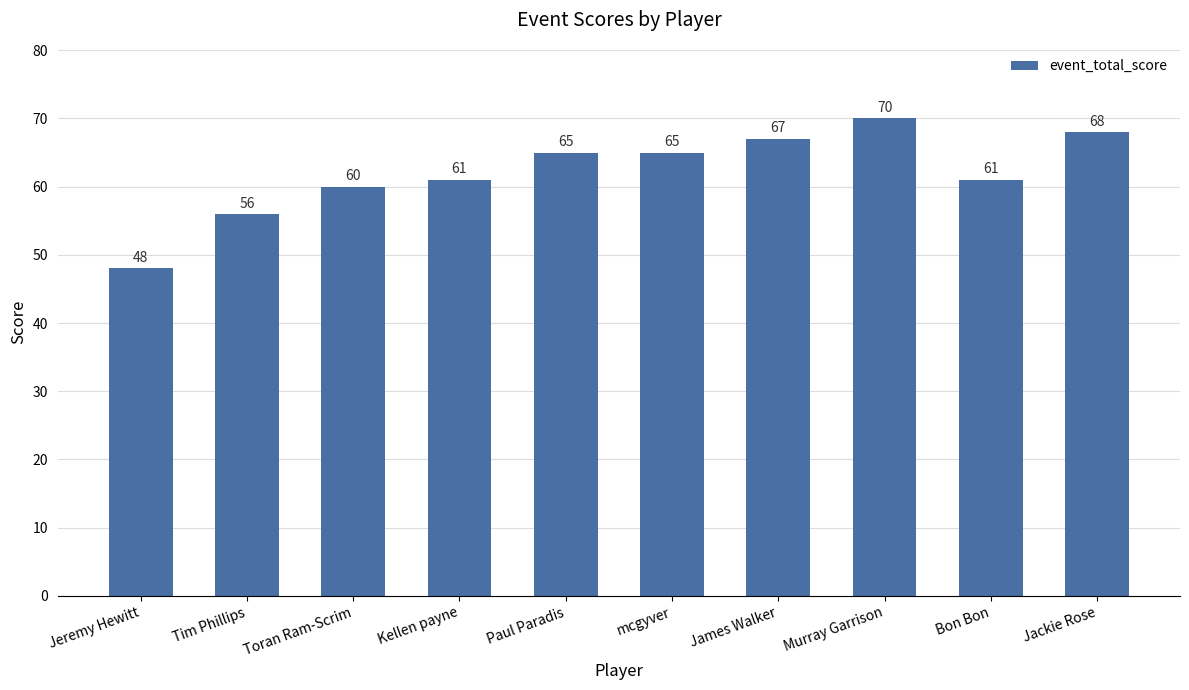

What is the difference between the second highest and second lowest values?

12